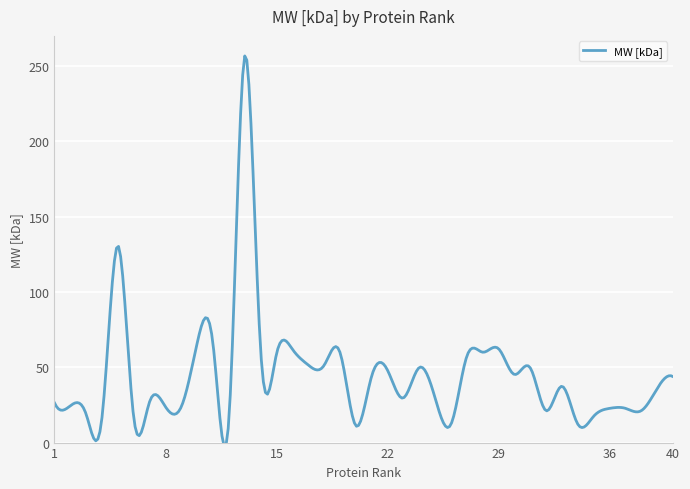

What is the maximum value shown in the chart?

256.7